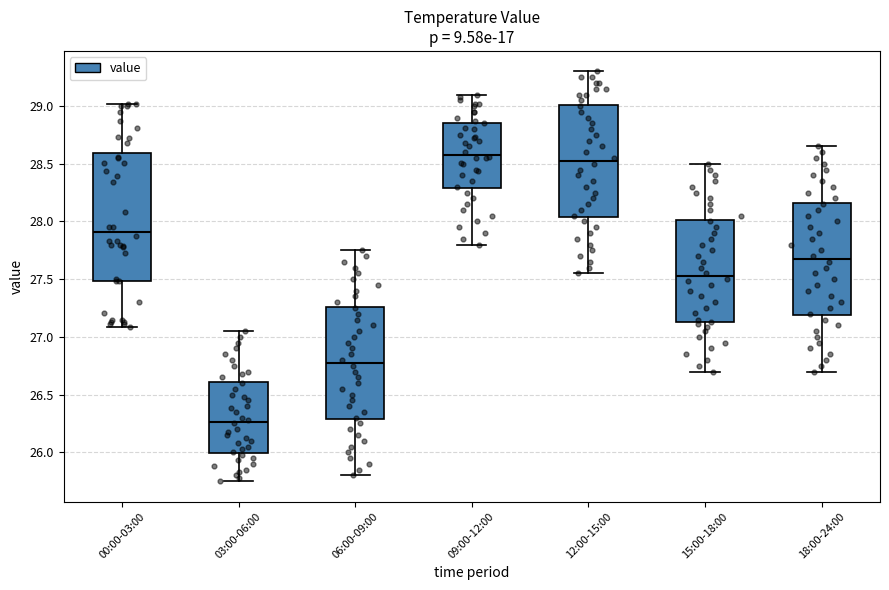

Which box is the tallest, from its lower edge to its upper edge?

00:00-03:00